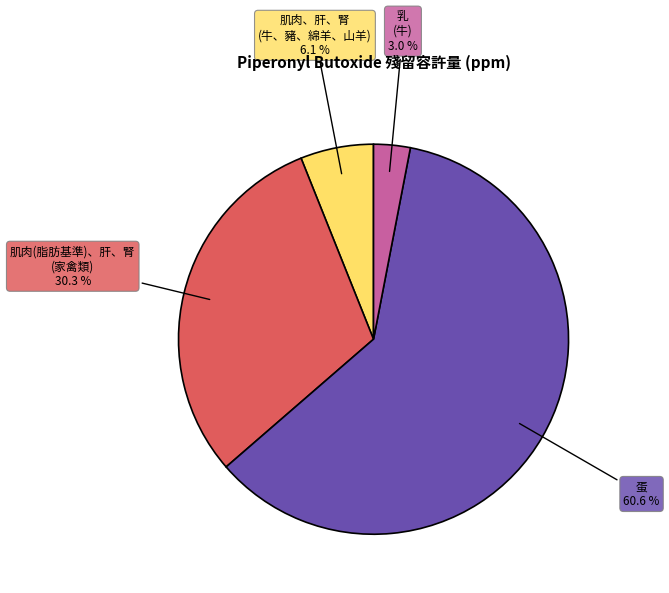

How many slices are in this pie chart?

4